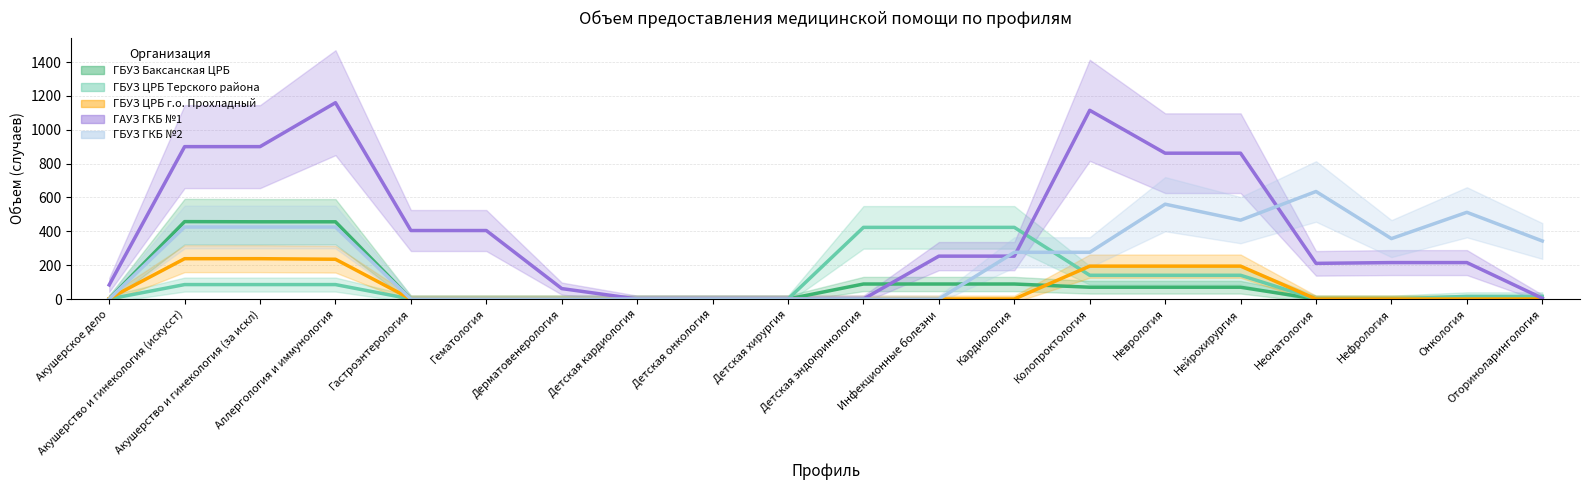

What is the label of the 6th point from the left?

Гематология